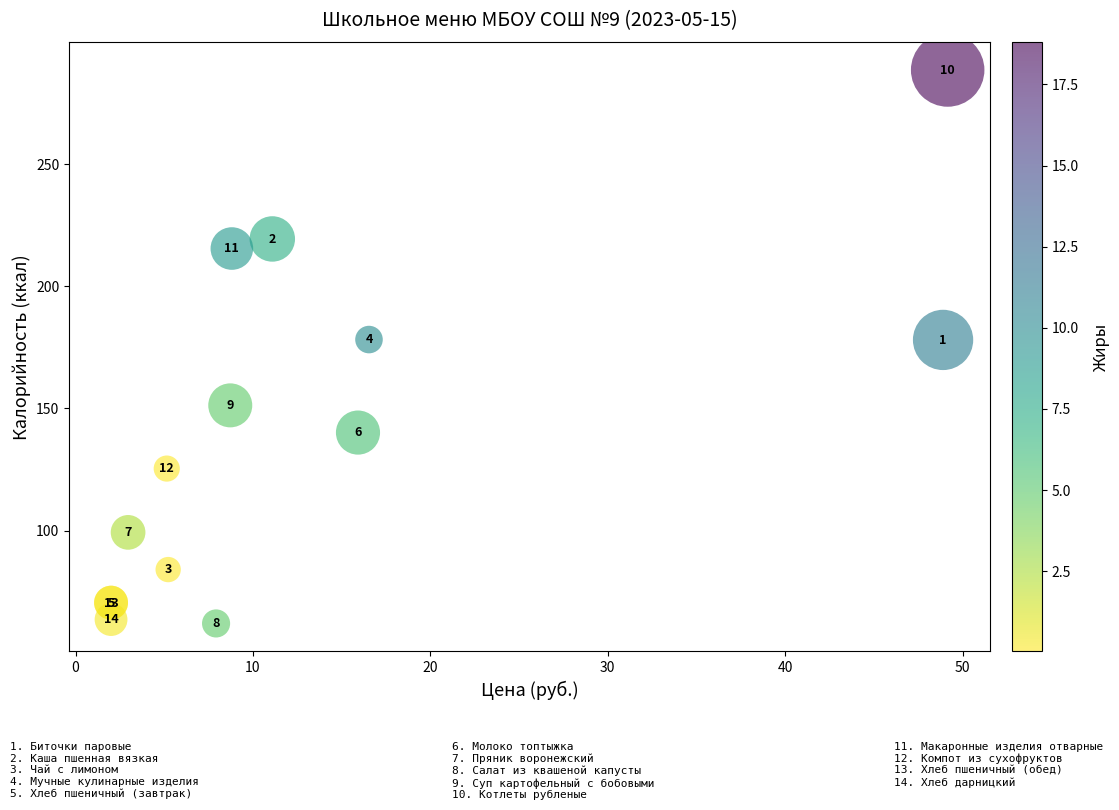

What Y value in the scatter plot is closest to 175?

178.0